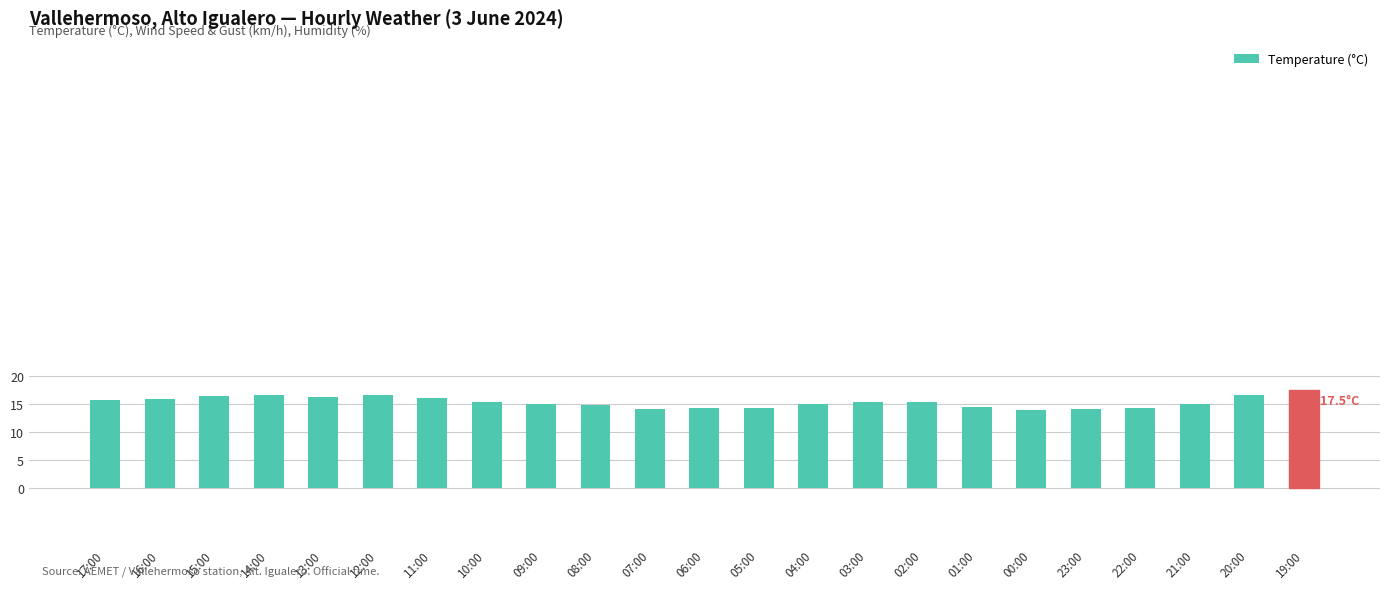

How many distinct data groups are displayed?

1